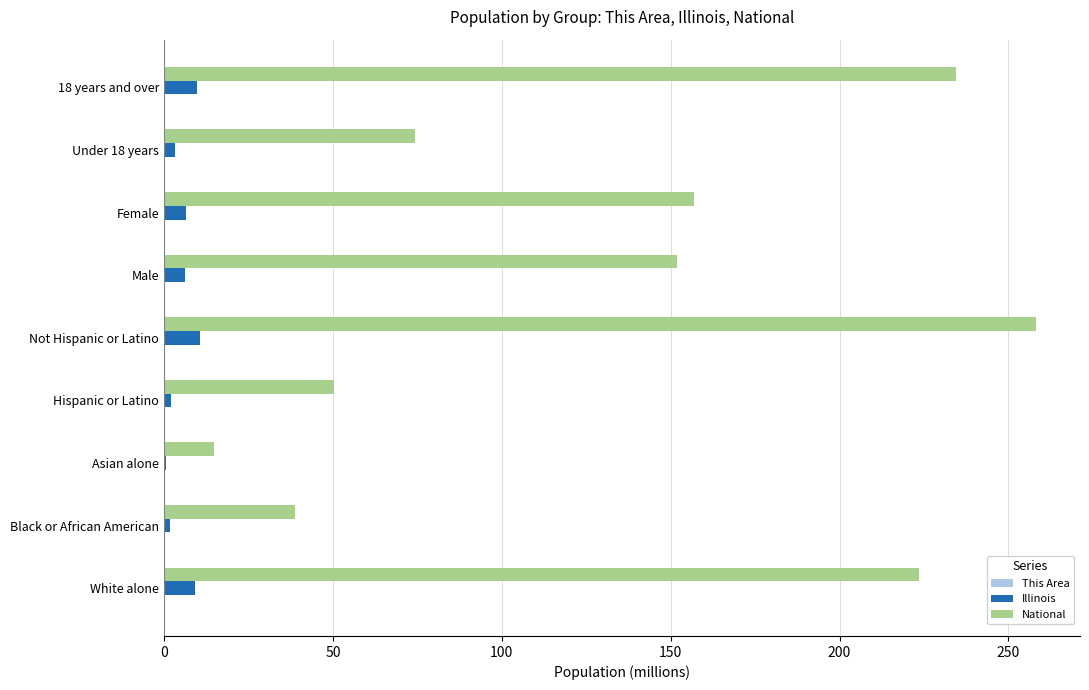

Which series has the largest total across all categories?

National